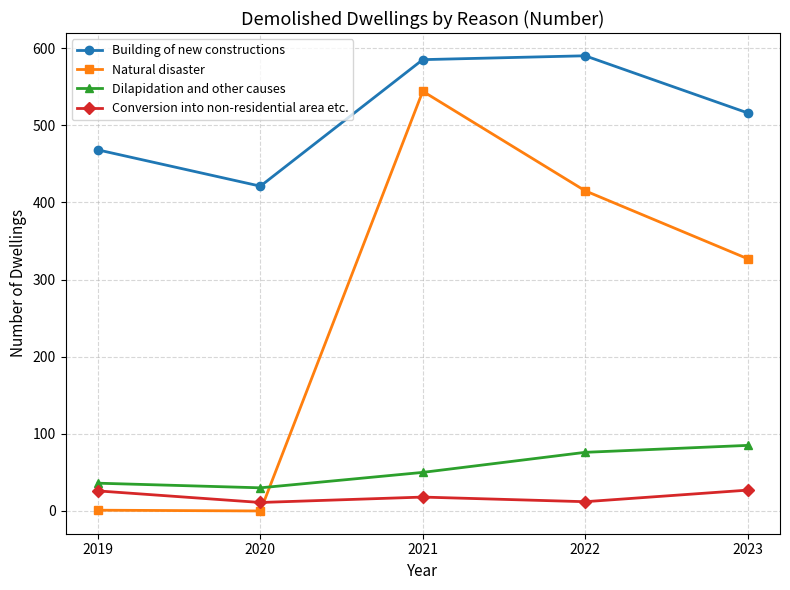

In Building of new constructions, how many points are higher than both neighbors (excluding endpoints)?

1